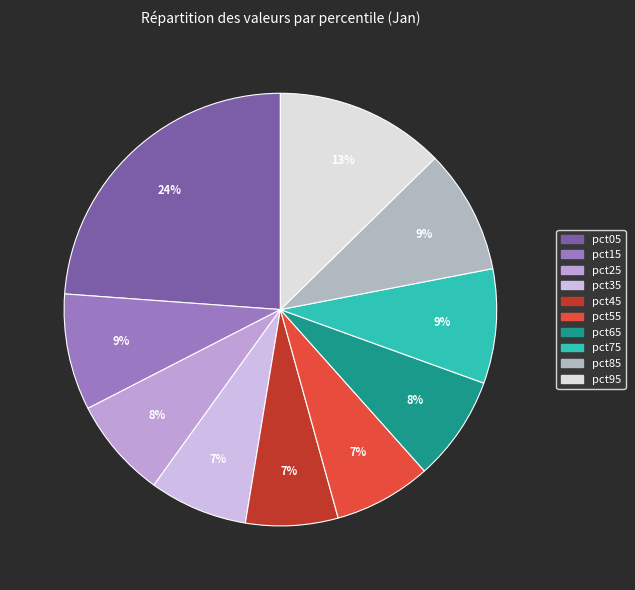

Is pct65 the majority of the pie?

No